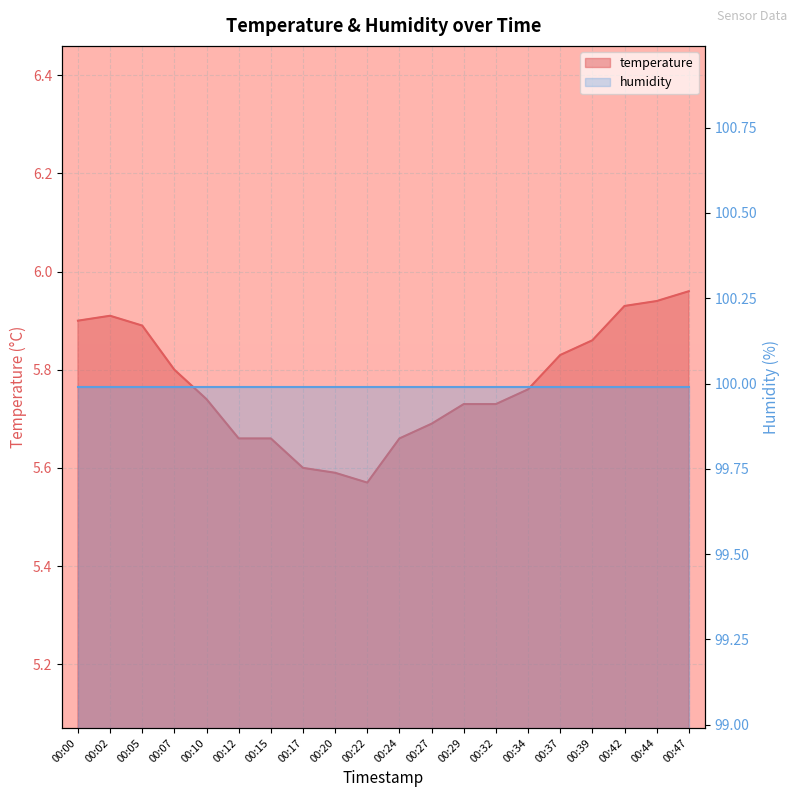

At which category does the chart reach its peak across all series?

00:47